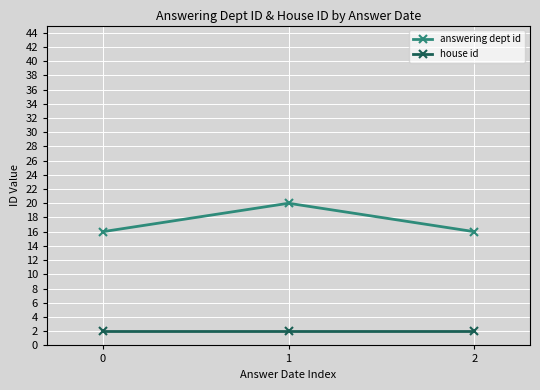

Count the answering dept id values in the range 16 to 20.

3